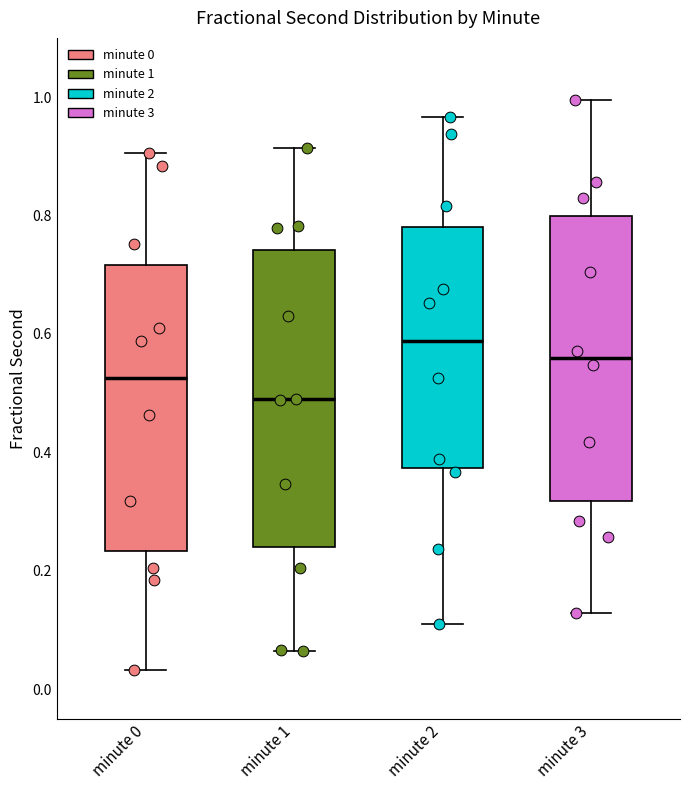

Reading left to right, read every box against the y-axis: the position of its median line, the range the box covers, and the ends of its whiskers. The values are not printed on the chart, so give them approximately, as read against the axis.

minute 0: median 0.52, box 0.24 to 0.72, whiskers 0.04 to 0.90
minute 1: median 0.48, box 0.24 to 0.74, whiskers 0.06 to 0.92
minute 2: median 0.58, box 0.38 to 0.78, whiskers 0.10 to 0.96
minute 3: median 0.56, box 0.32 to 0.80, whiskers 0.12 to 1.00